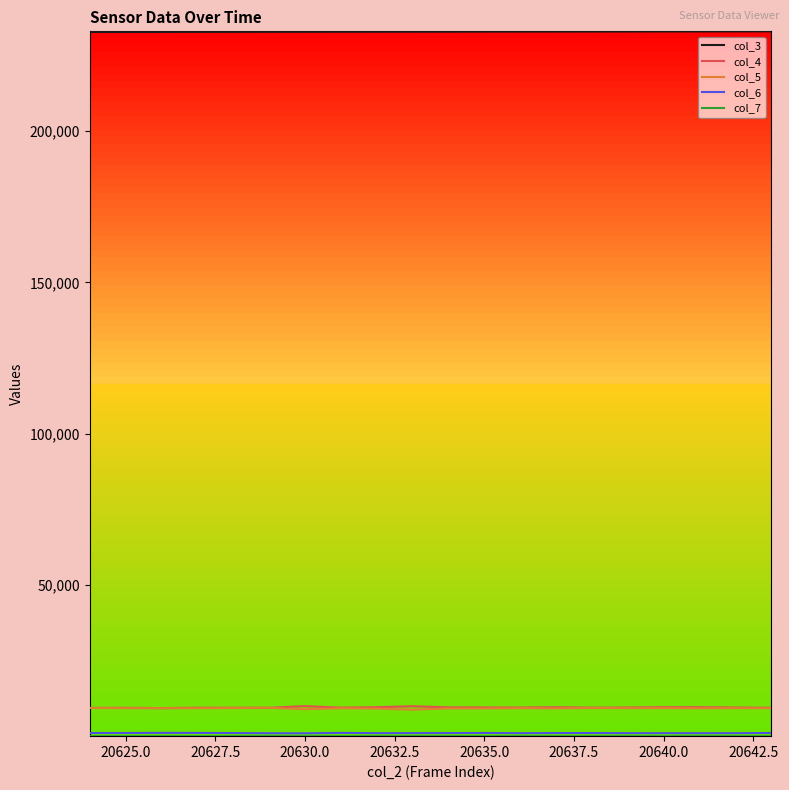

True or false: col_5 and col_3 cross at least once.

False